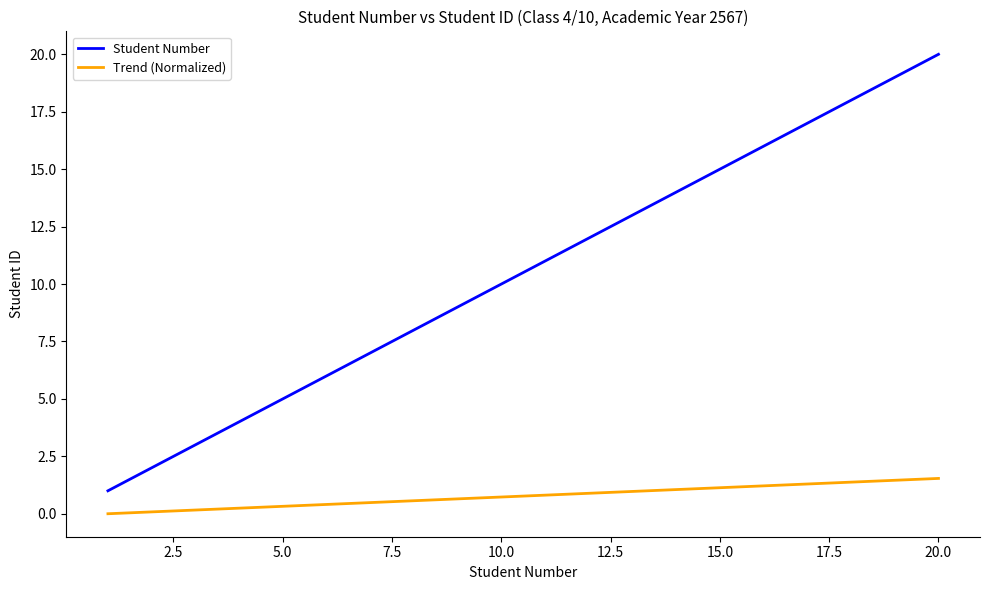

How many series are shown in this chart?

2